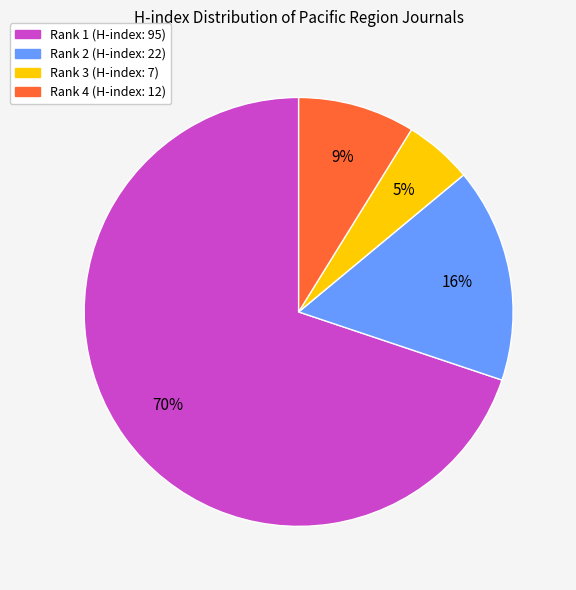

To the nearest percent, what is the average slice percentage?

25%